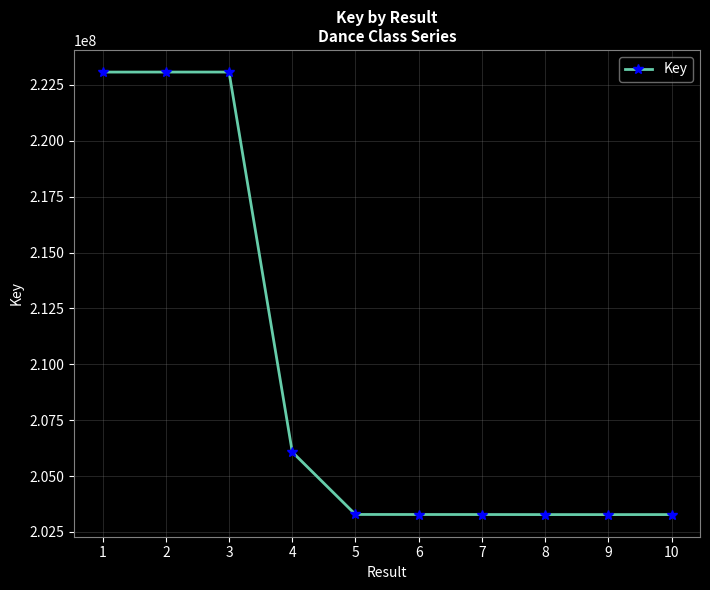

What is the approximate value at 5, to the nearest 50?

203279950